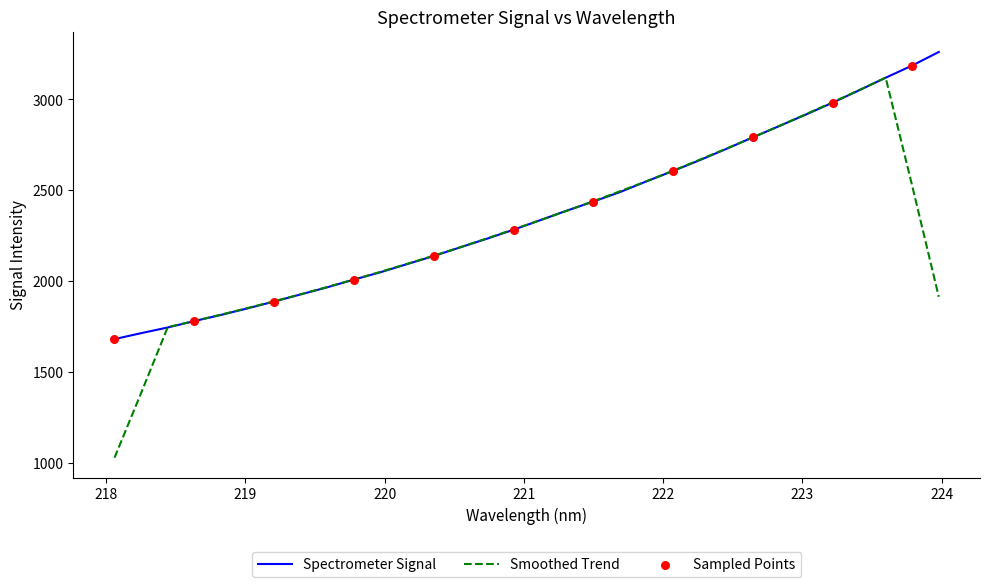

Which series has the widest spread of values?

Smoothed Trend